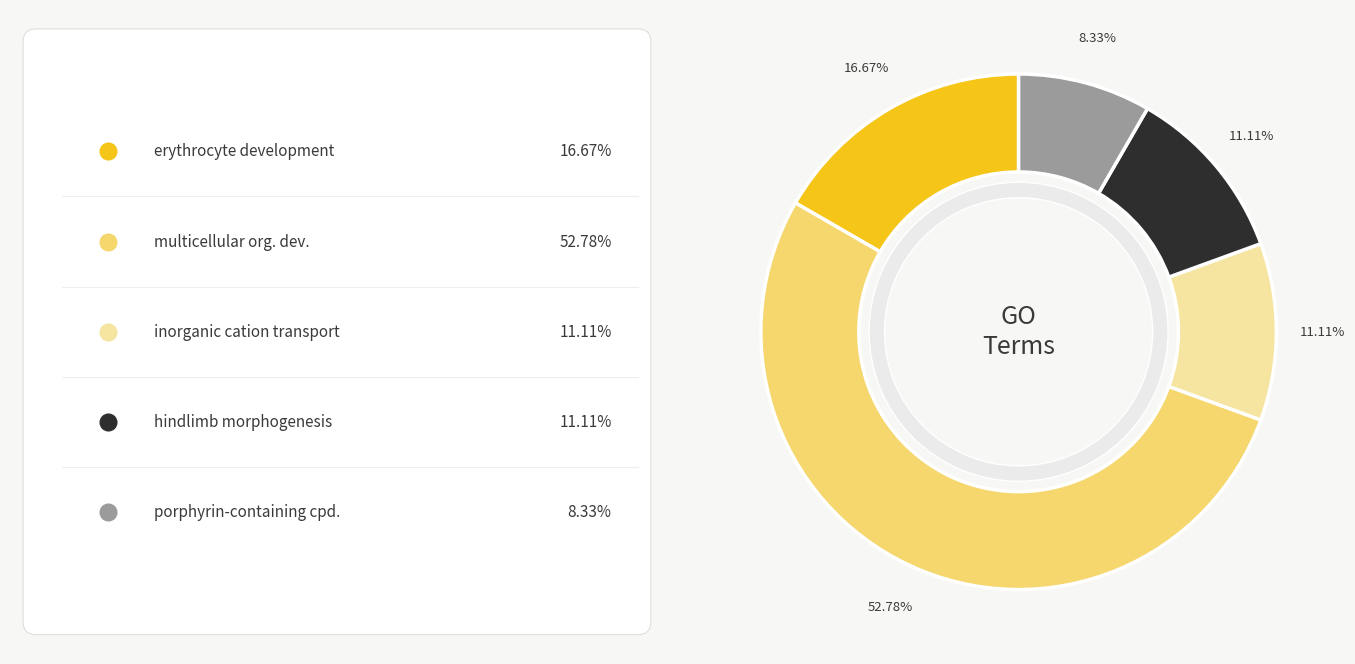

To the nearest percent, what is the difference between the largest and smallest slice percentages?

44%